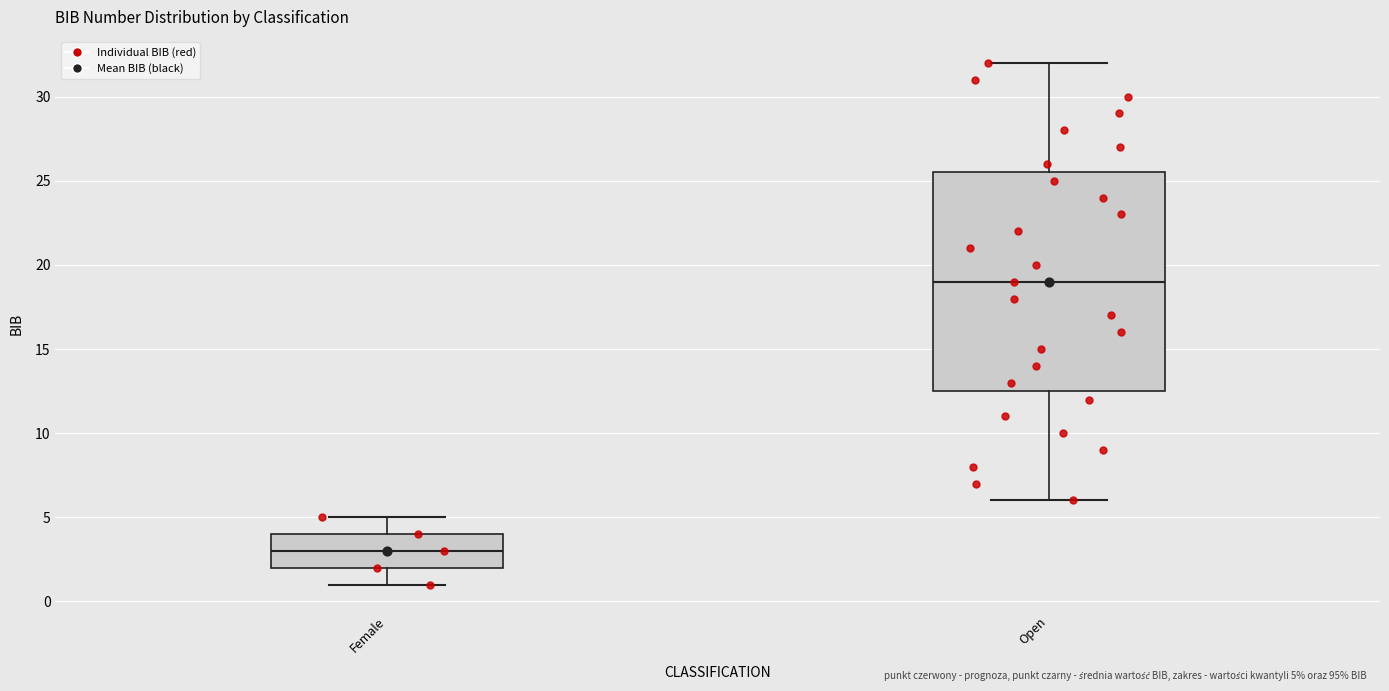

Reading left to right, transcribe this box plot: for each box, give where its median line is, the range the box spans, and where its two whiskers end, as read against the y-axis. The values are not printed on the chart, so give them approximately, as read against the axis.

Female: median 3.0, box 2.0 to 4.0, whiskers 1.0 to 5.0
Open: median 19.0, box 12.5 to 25.5, whiskers 6.0 to 32.0